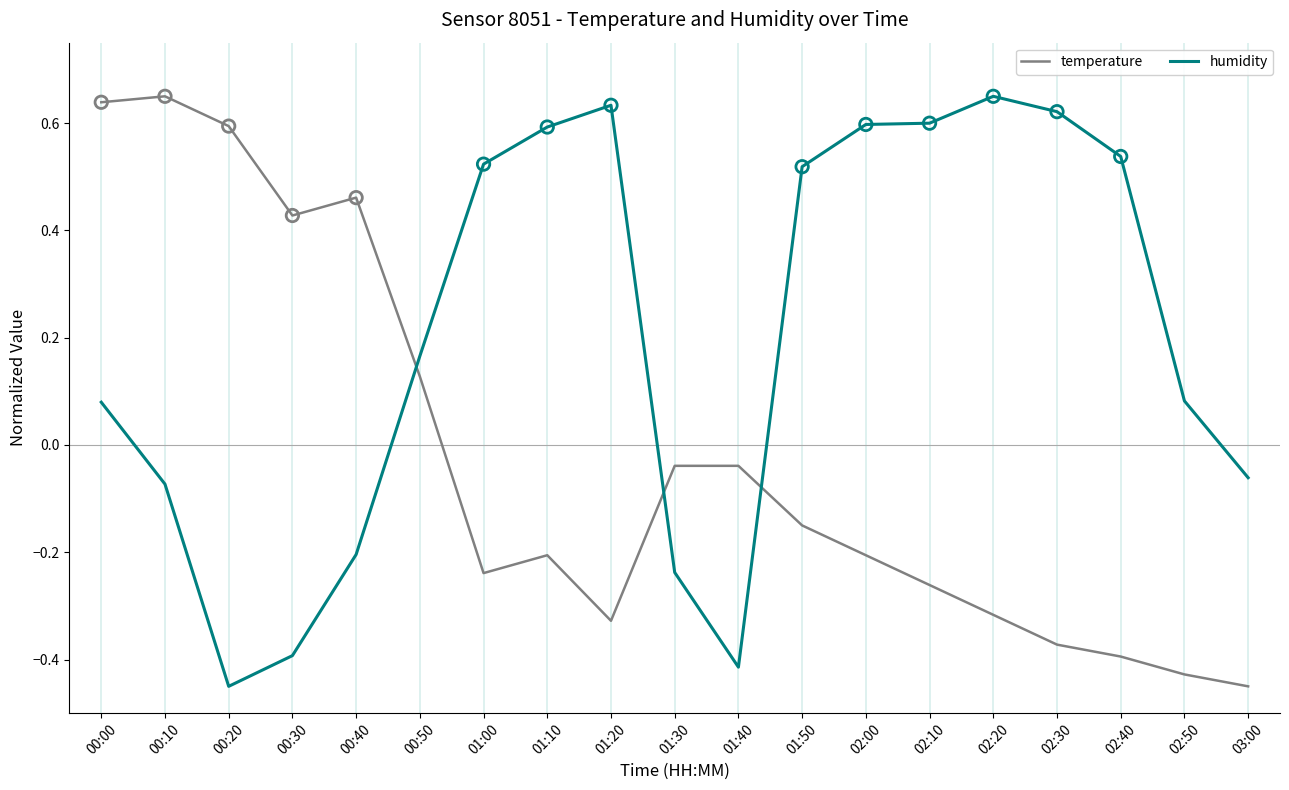

What is the total value across all series at 00:50?

0.3